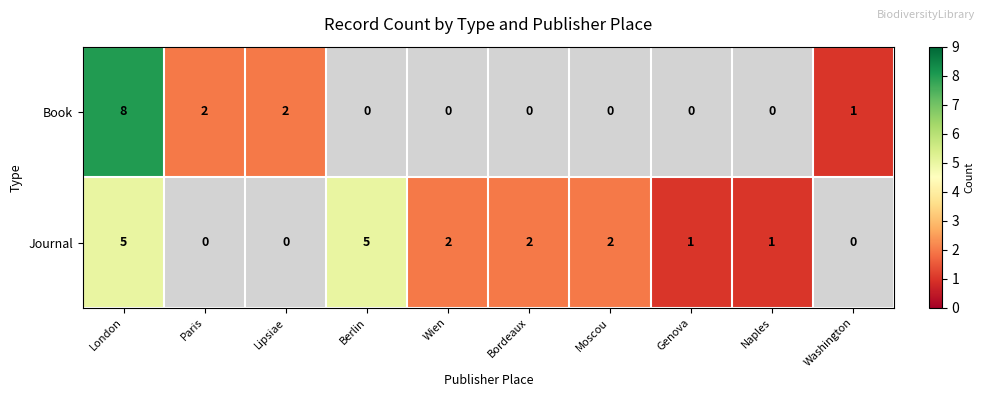

True or false: Book has a value of 8 at London.

True